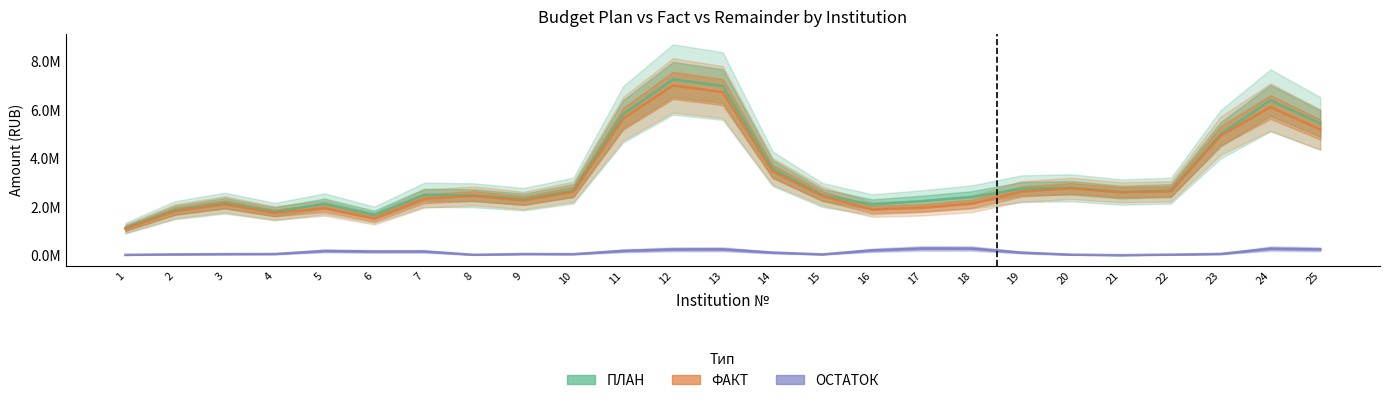

At which category is the sum across all series the highest?

12